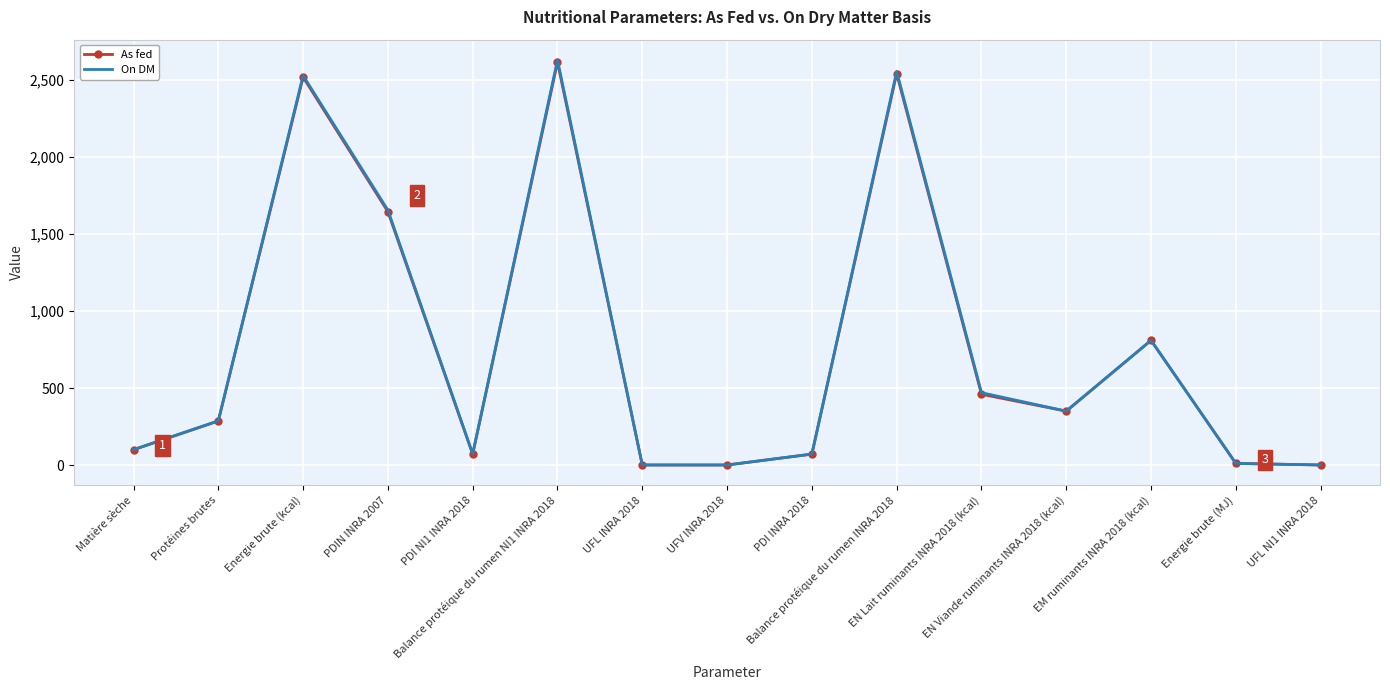

Which series has the largest range (max minus min)?

On DM